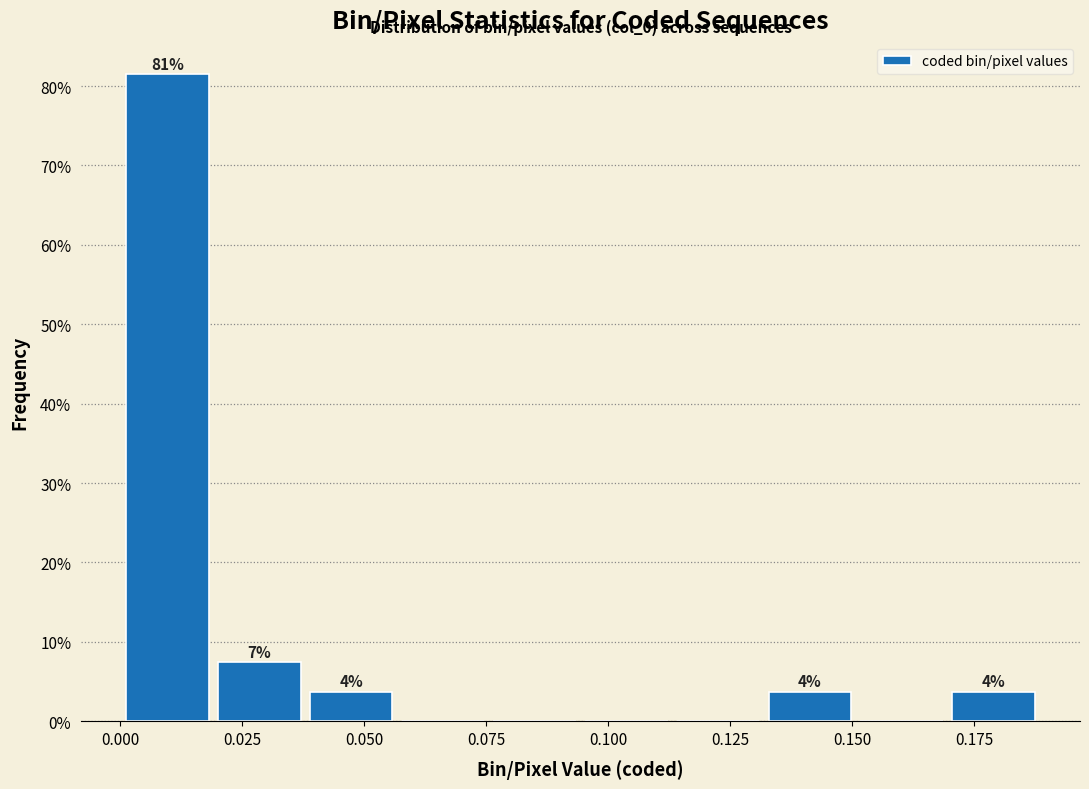

Read against the x-axis, roughly where is the centre of the tallest bar?

0.010